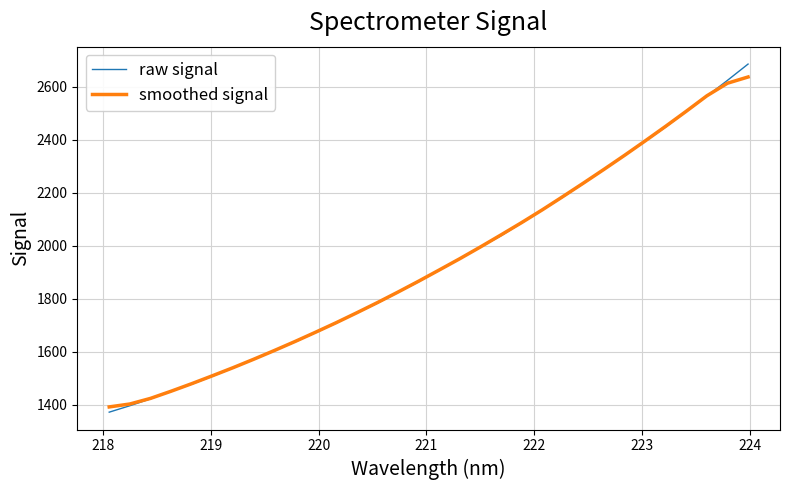

What is the lowest value of the raw signal series?

1372.1